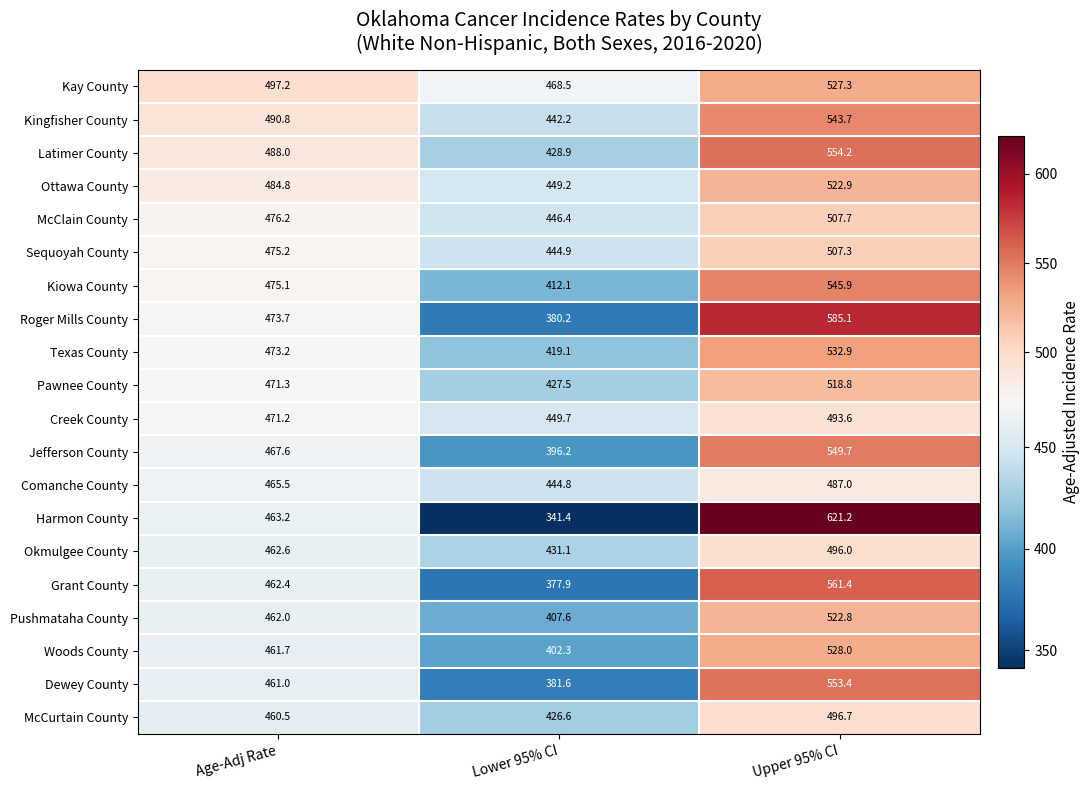

What is the sum of the Kiowa County values at Age-Adj Rate and Lower 95% CI?

887.2